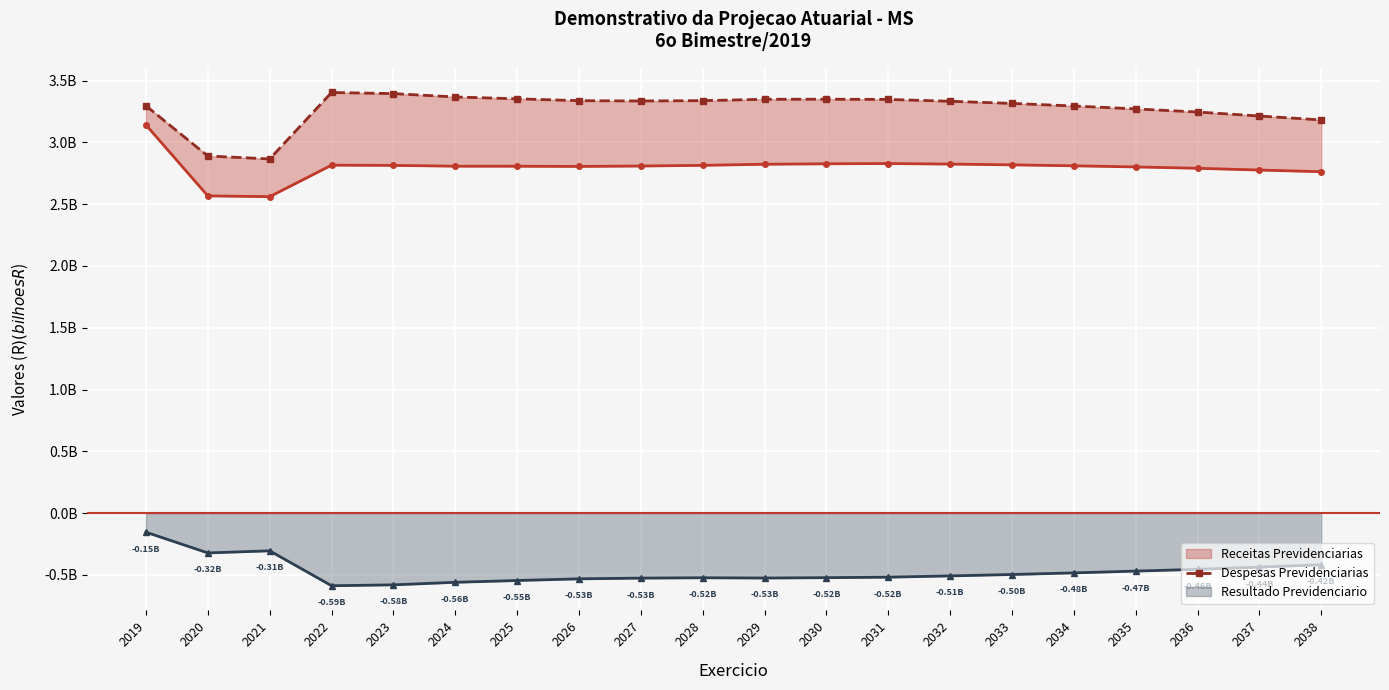

Which series has the largest range (max minus min)?

Receitas Previdenciarias